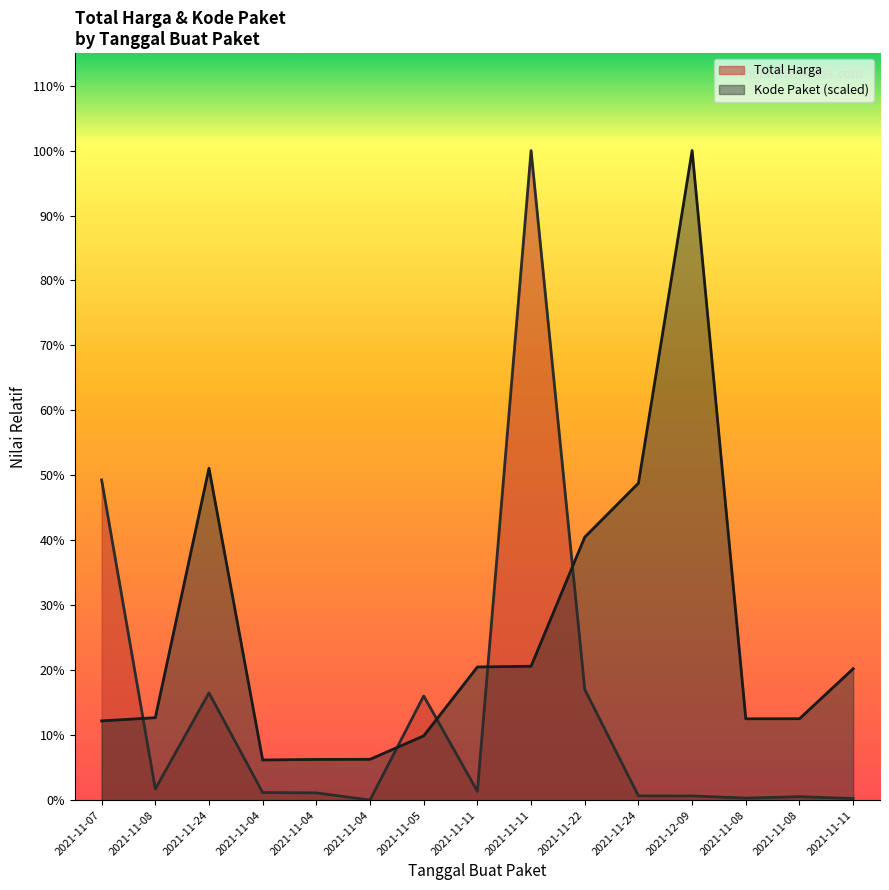

What is the sum of the Total Harga values at 2021-11-08 and 2021-11-11?

16581240.0